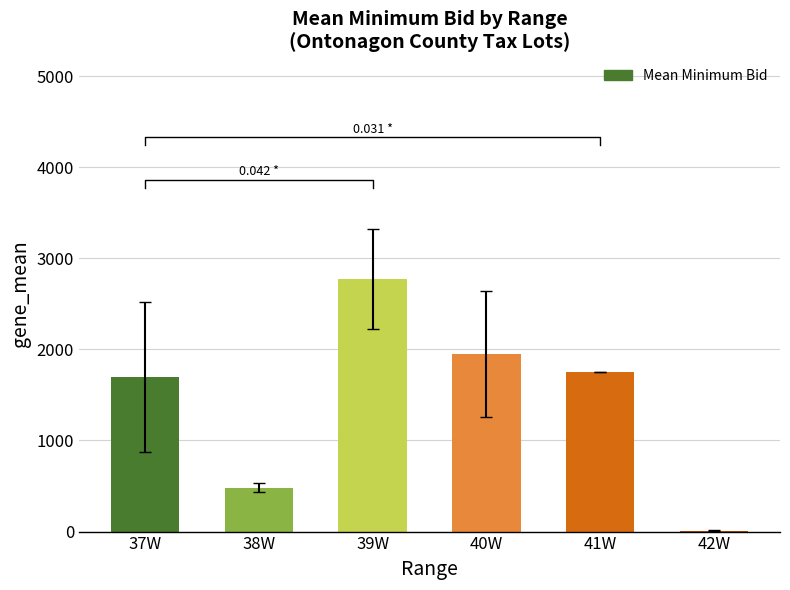

Is it true that the value at 42W is 4.6?

False